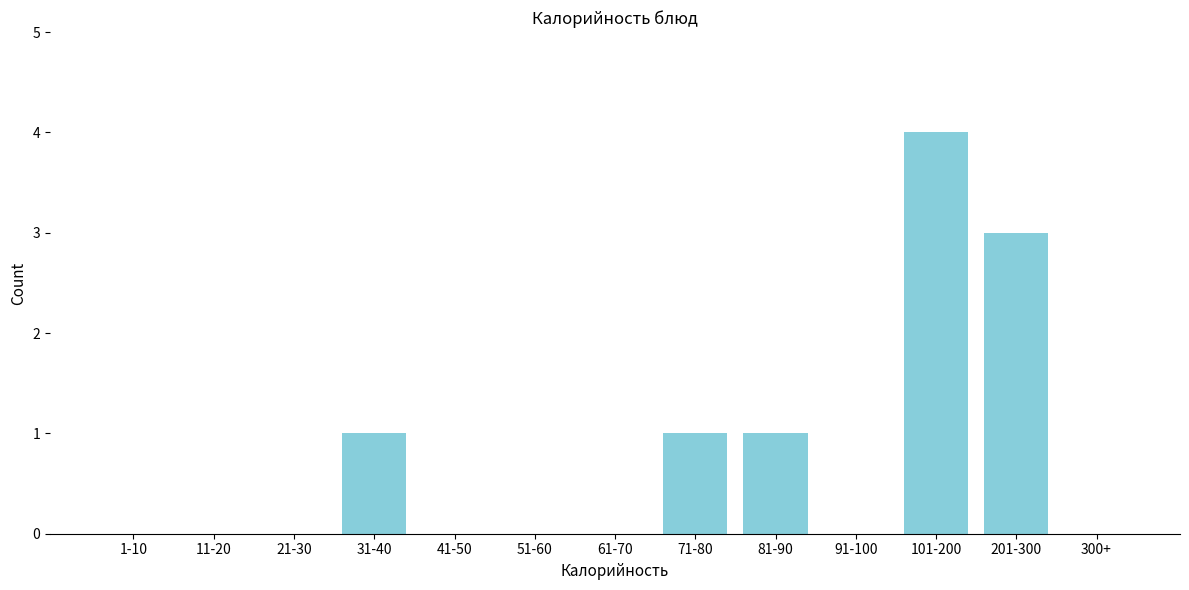

Reading right to left, transcribe all the data shown in this chart.

300+=0	201-300=3	101-200=4	91-100=0	81-90=1	71-80=1	61-70=0	51-60=0	41-50=0	31-40=1	21-30=0	11-20=0	1-10=0